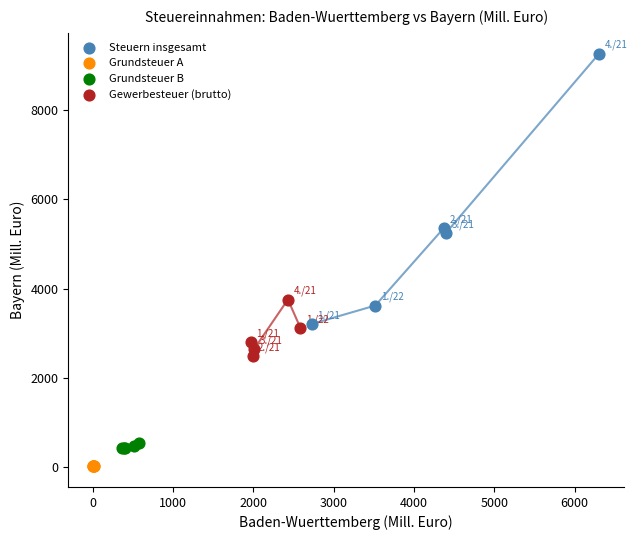

What are all the series names shown in the legend?

Steuern insgesamt, Grundsteuer A, Grundsteuer B, Gewerbesteuer (brutto)